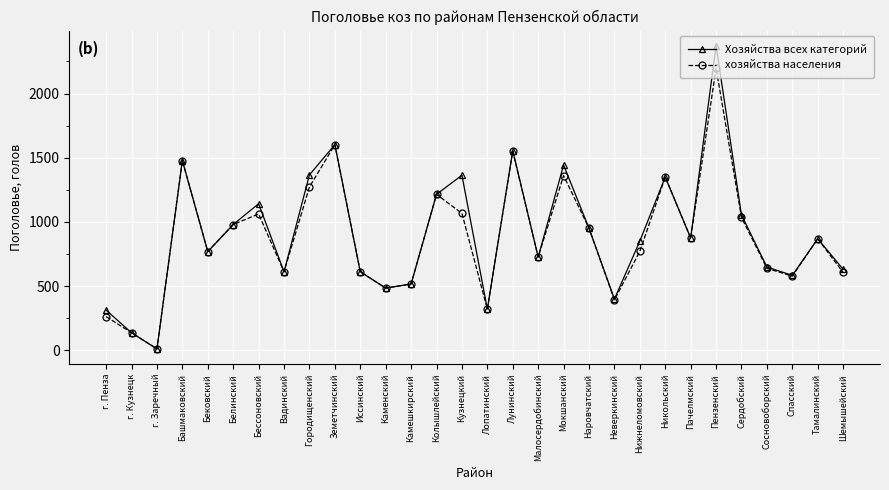

Which category has the highest value across all series?

Пензенский